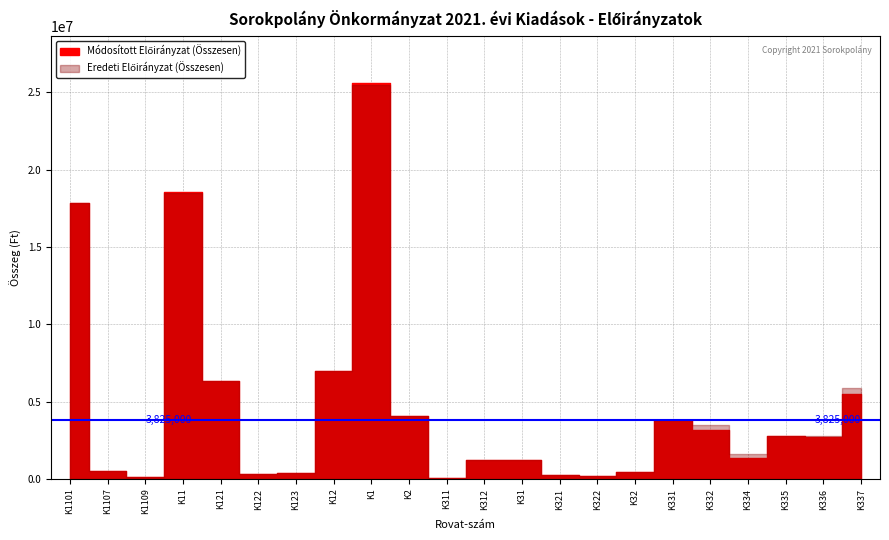

What are all the series names shown in the legend?

Eredeti Előirányzat (Összesen), Módosított Előirányzat (Összesen)